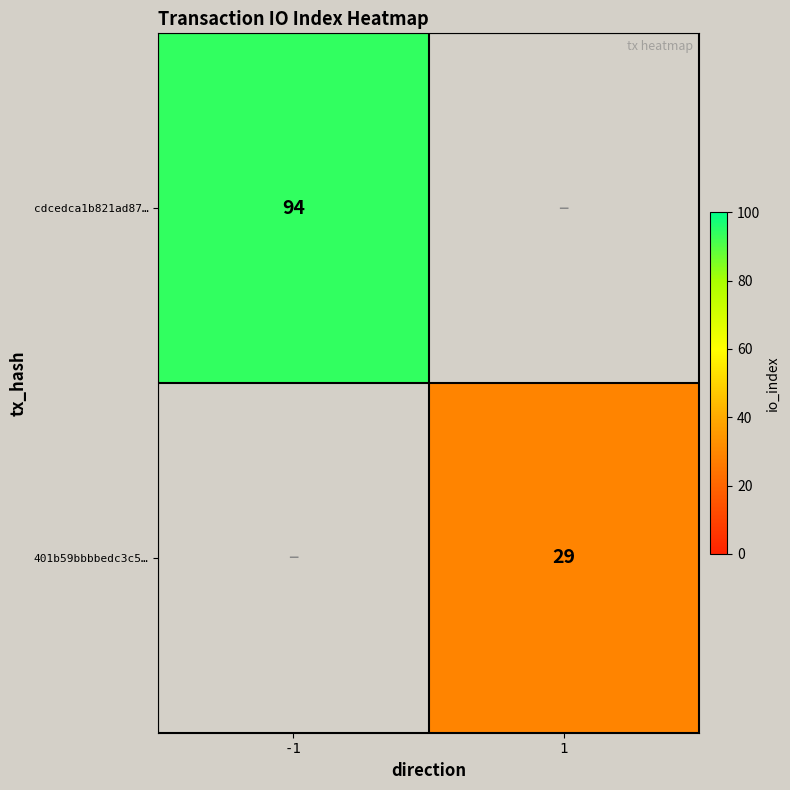

Is the value of 401b59bbbbedc3c5… at 1 greater than the value of cdcedca1b821ad87… at -1?

No